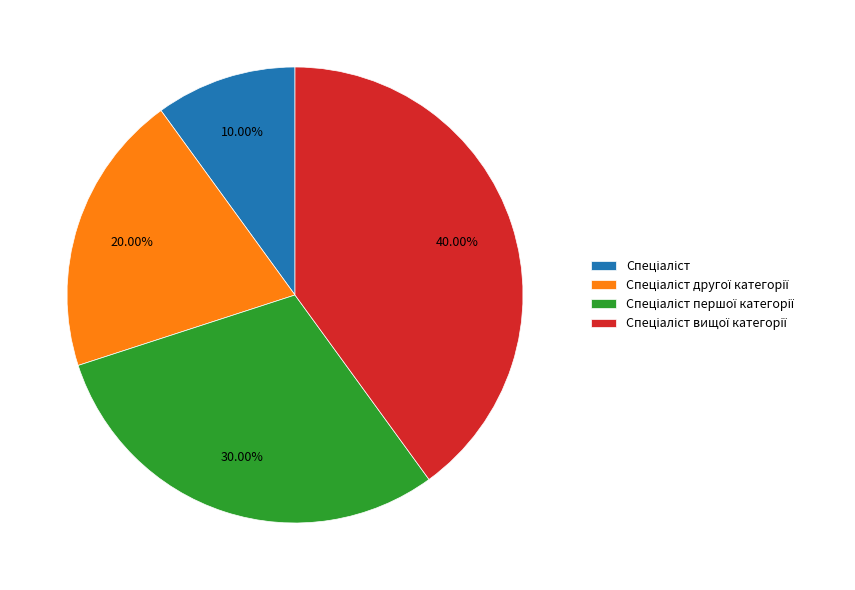

Is there any slice that represents more than half of the pie?

No